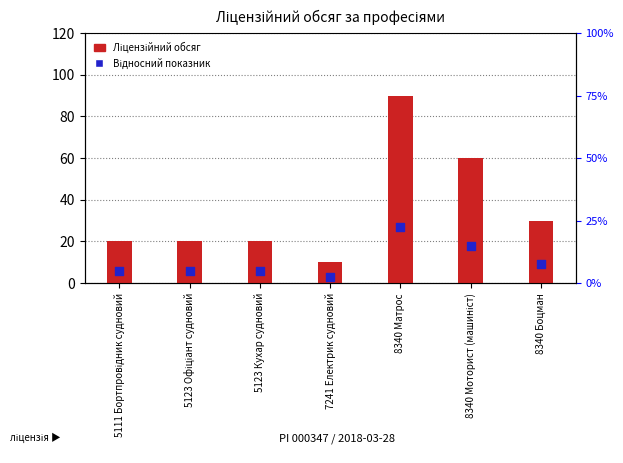

What is the total value across all series at 8340 Боцман?

39